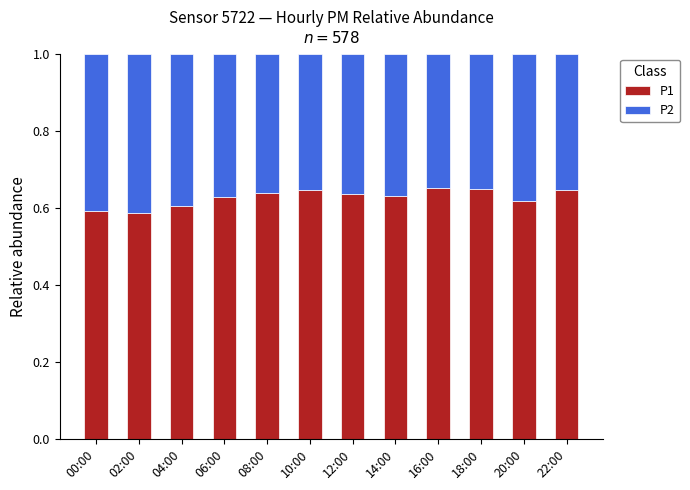

Is it true that P1 equals 0.8 at 00:00?

False